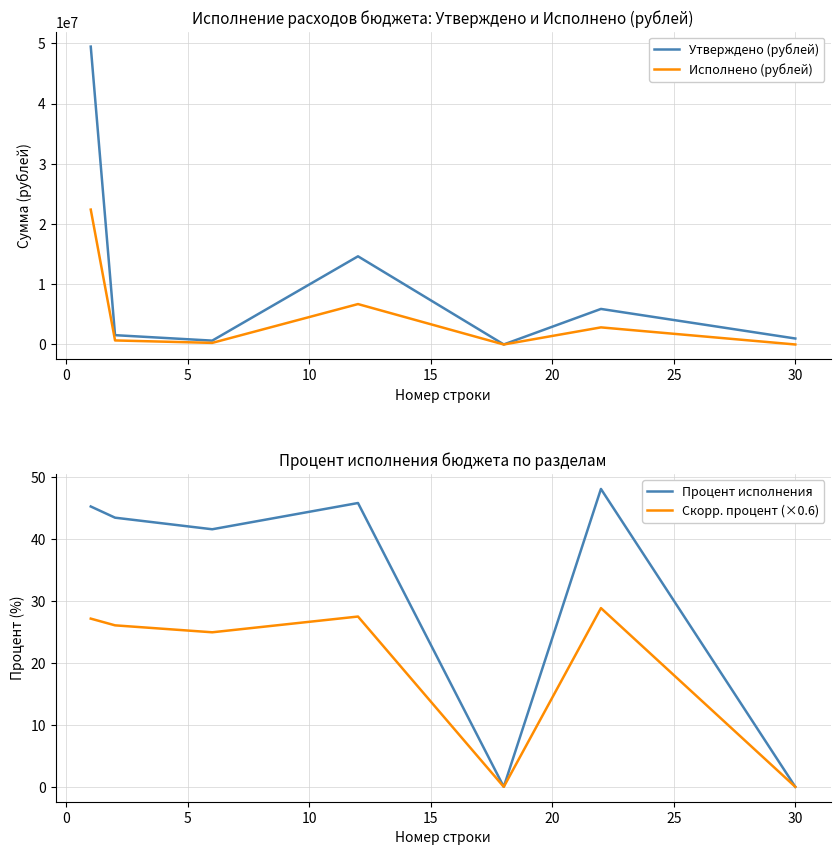

What is the maximum value for Скорр. процент (×0.6)?

28.9